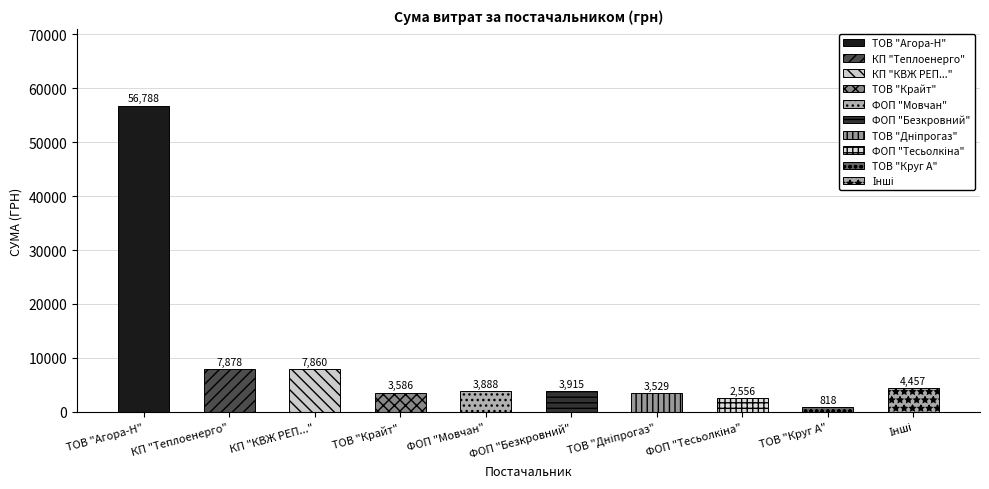

What is the value of the 3rd bar from the left?

7860.2